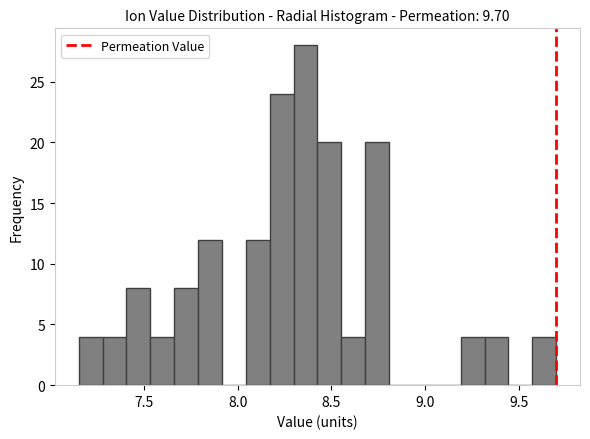

Read against the x-axis, roughly where is the centre of the tallest bar?

8.35